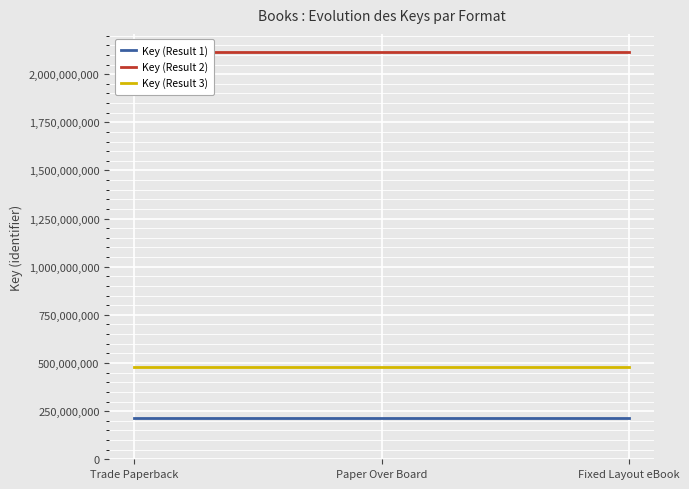

The value of Key (Result 1) at Paper Over Board is 212463714. True or false?

True